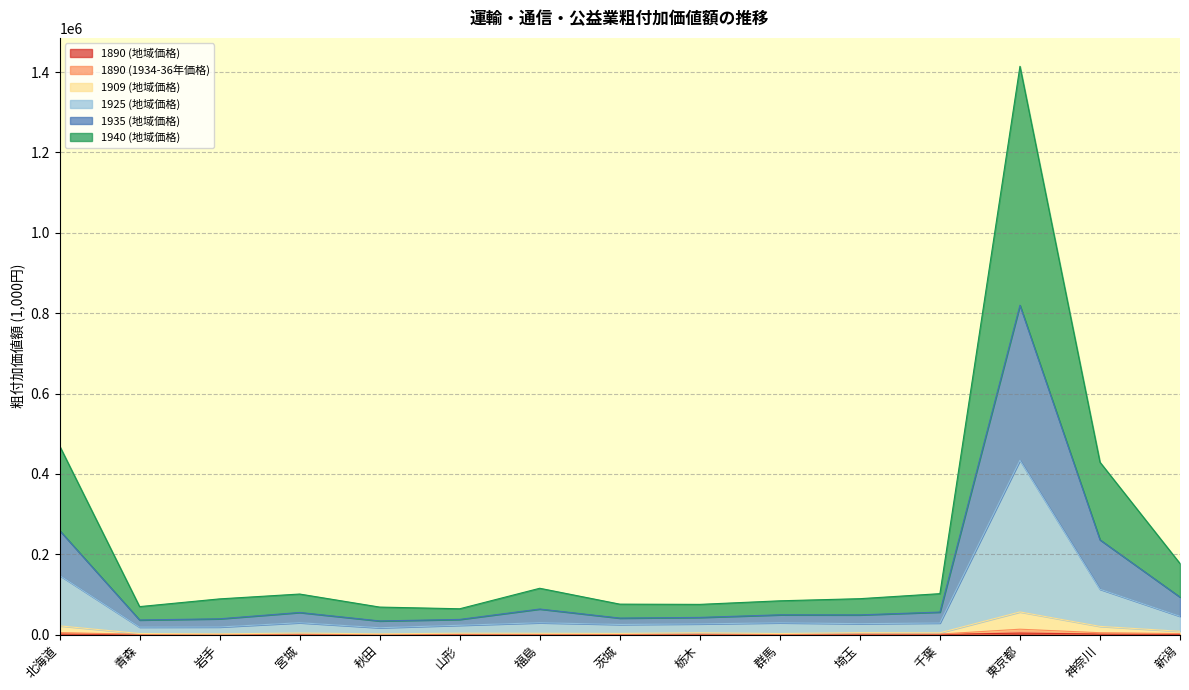

Which category has the lowest value in the 1890 (1934-36年価格) series?

秋田